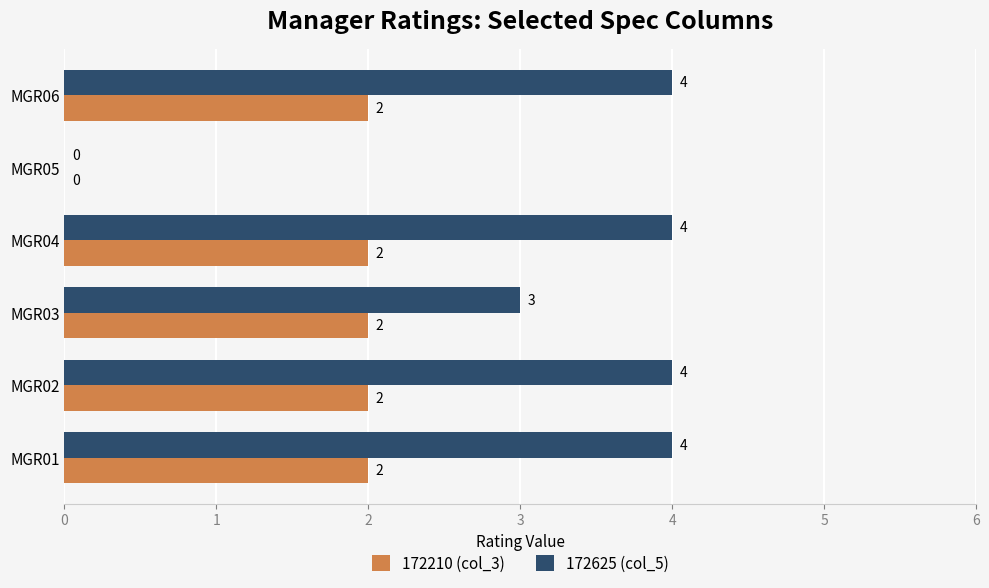

What is the sum of the 172625 (col_5) values at MGR04 and MGR06?

8